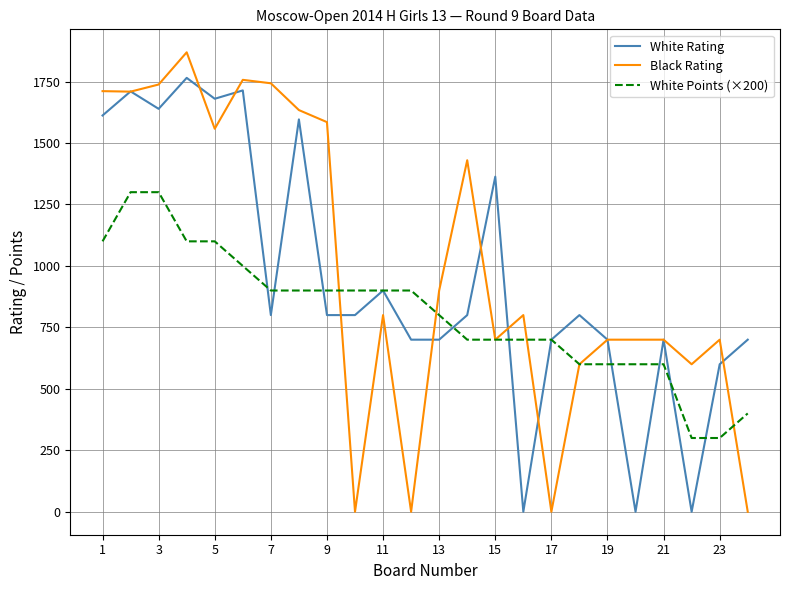

What is the minimum value for White Points (×200)?

300